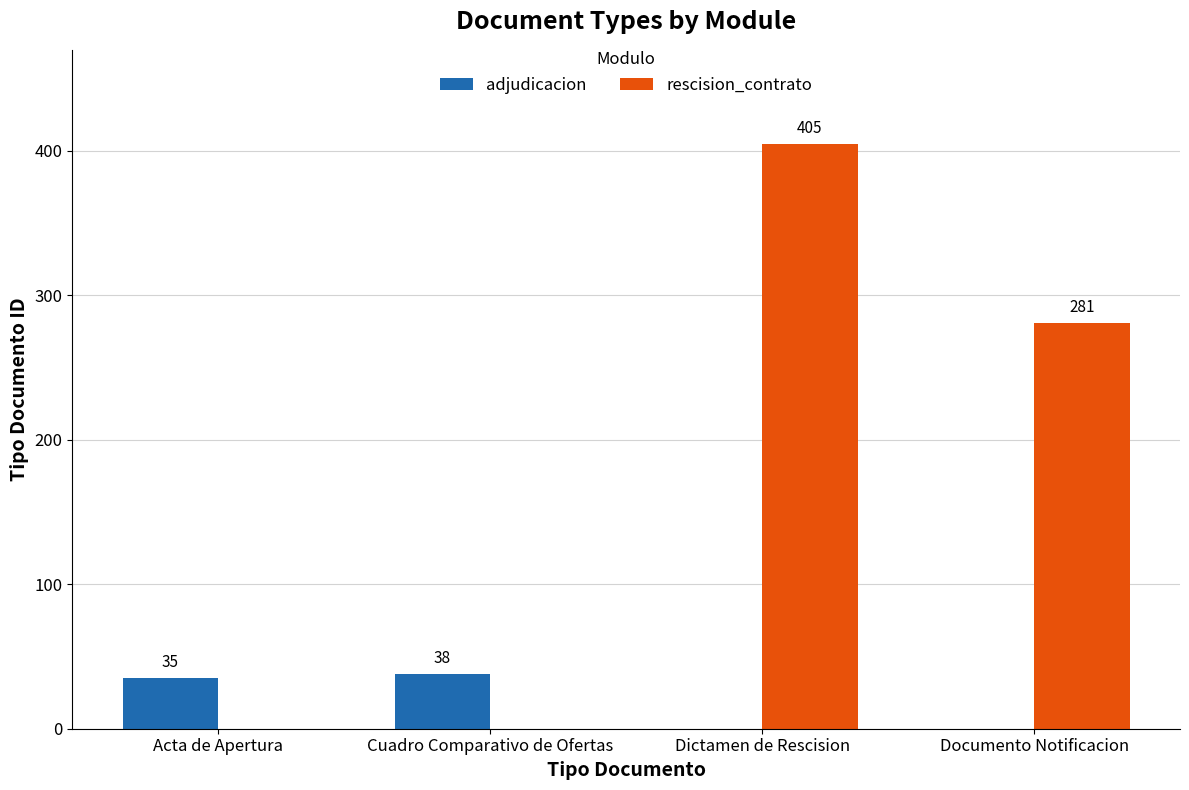

What is the maximum value shown in the chart?

405